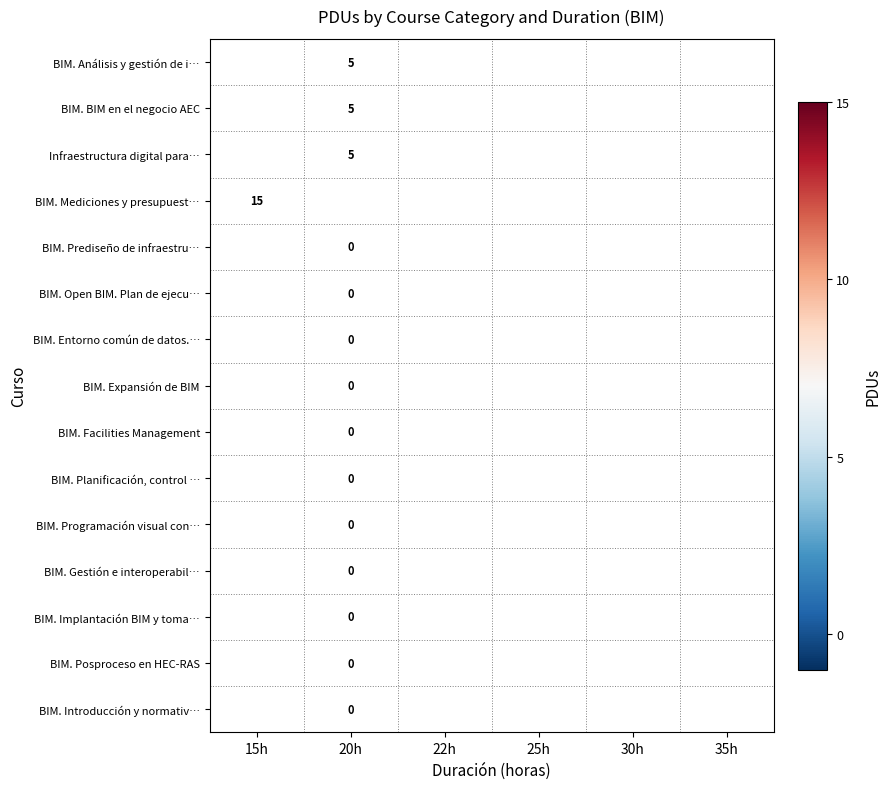

Is the value of BIM. BIM en el negocio AEC at 30h greater than the value of BIM. Expansión de BIM at 22h?

No